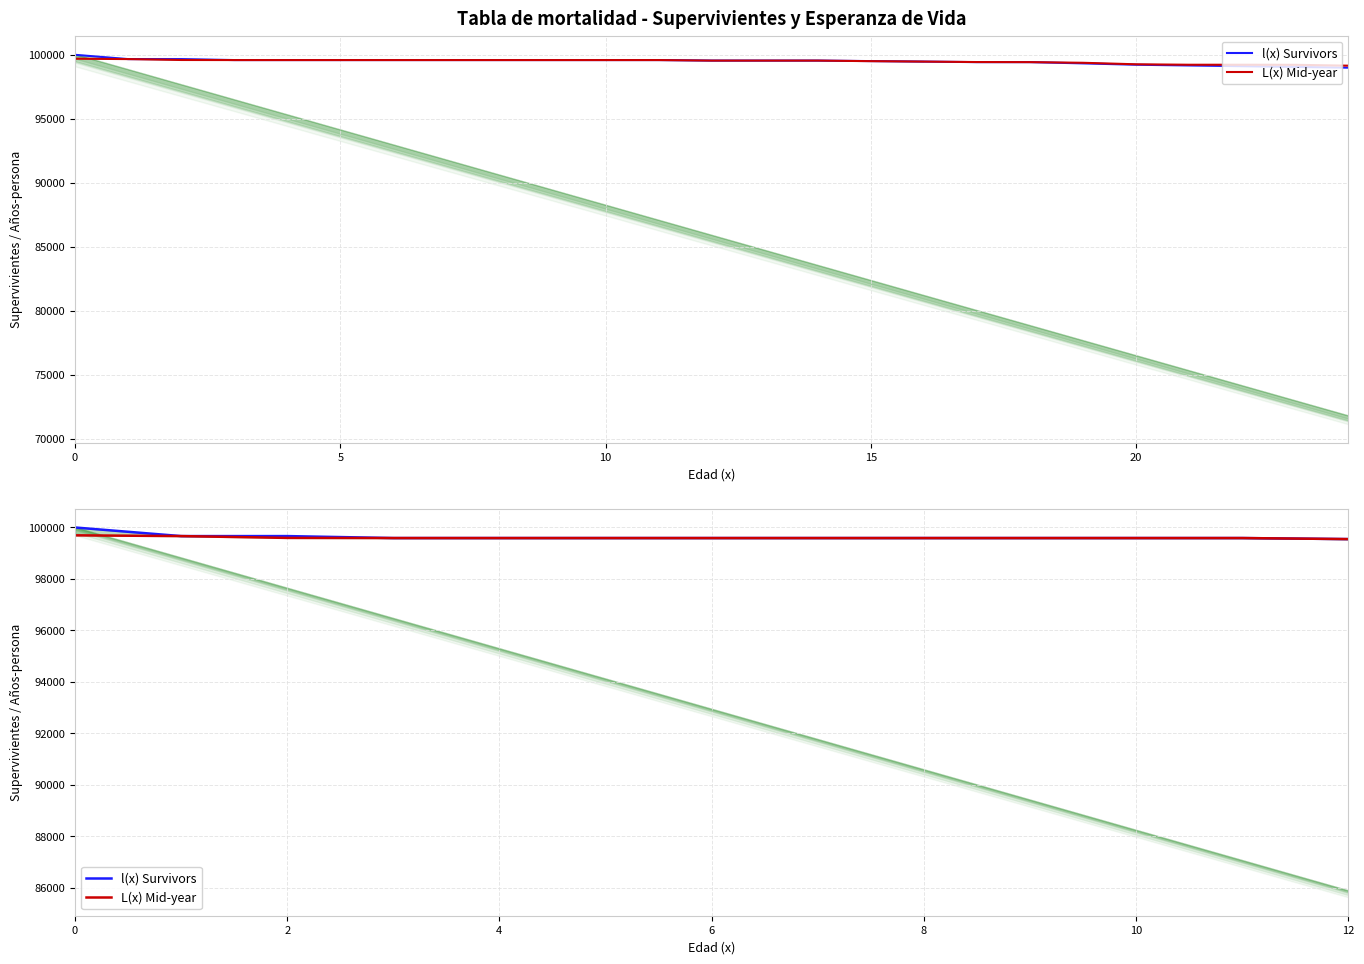

How many series are shown in this chart?

2